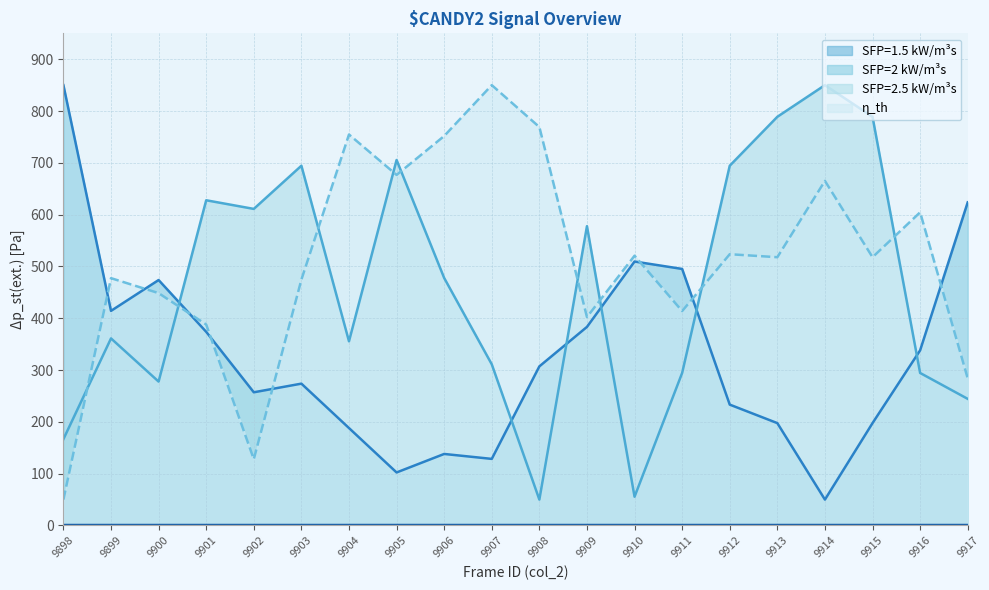

What is the difference between the maximum and minimum values in the col_516 series?

800.0